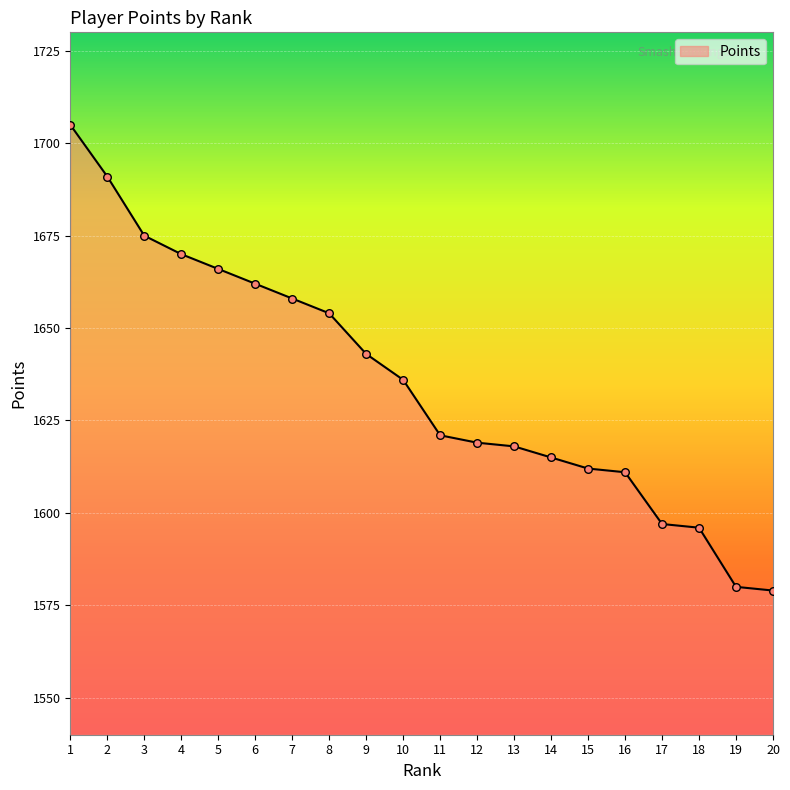

Approximately how many times larger is the value at 5 compared to 13?

1.0